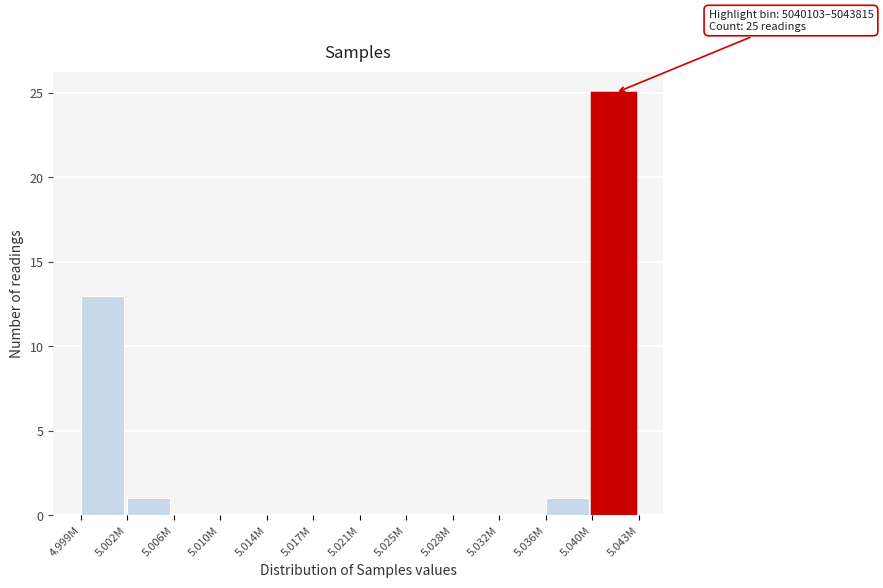

Reading right to left, transcribe all the data shown in this chart.

5.040M=25	5.036M=1	5.032M=0	5.028M=0	5.025M=0	5.021M=0	5.017M=0	5.014M=0	5.010M=0	5.006M=0	5.002M=1	4.999M=13